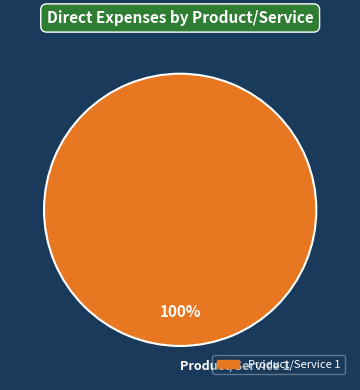

Count the number of slices in the pie.

1